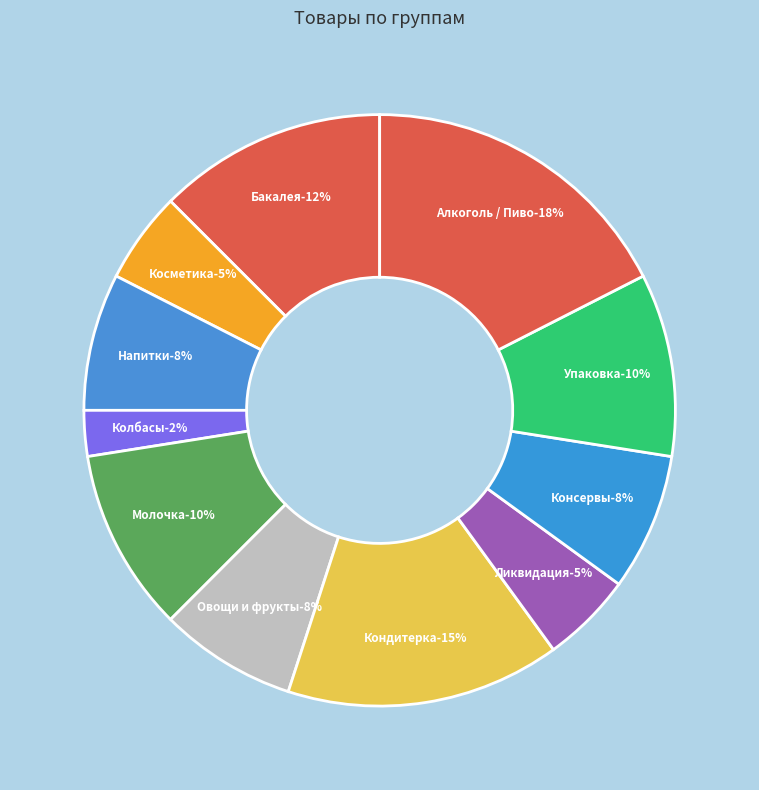

Does Молочка account for over 50% of the chart?

No